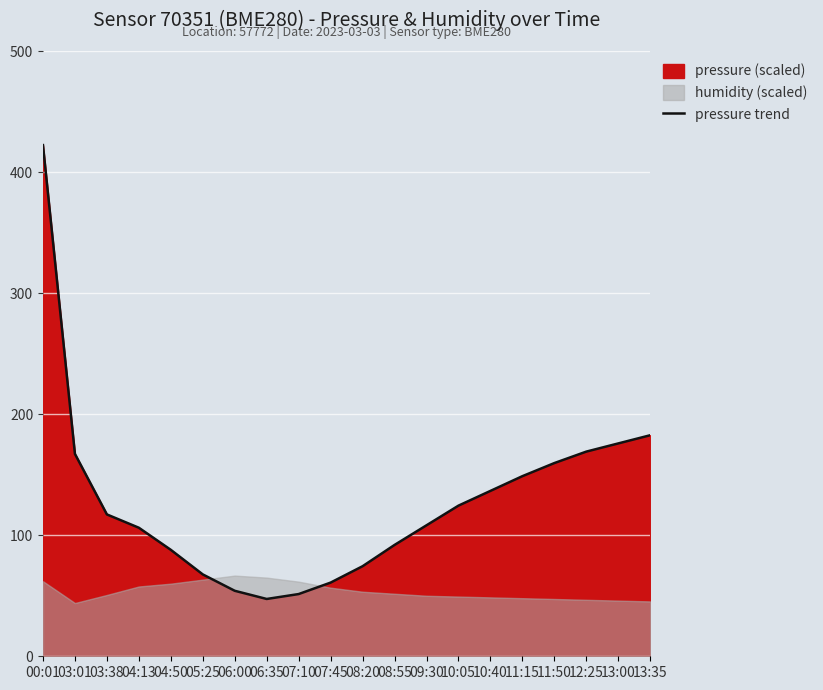

List the labels in order of value, largest first.

00:01, 13:35, 13:00, 12:25, 03:01, 11:50, 11:15, 10:40, 10:05, 03:38, 09:30, 04:13, 08:55, 04:50, 08:20, 05:25, 07:45, 06:00, 07:10, 06:35